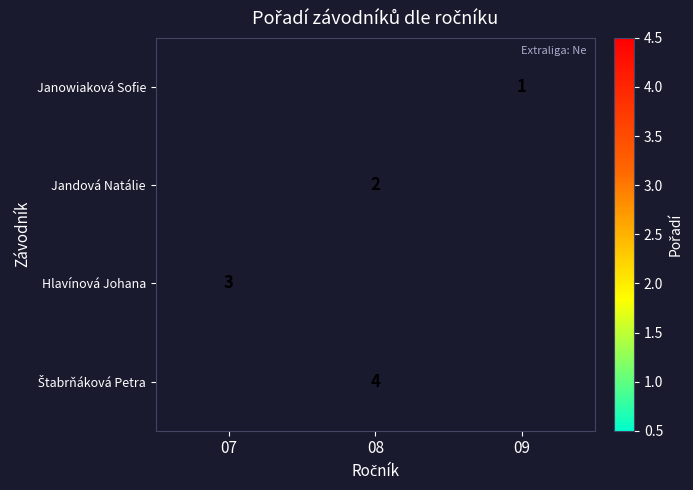

Is it true that Janowiaková Sofie equals 0 at 09?

False